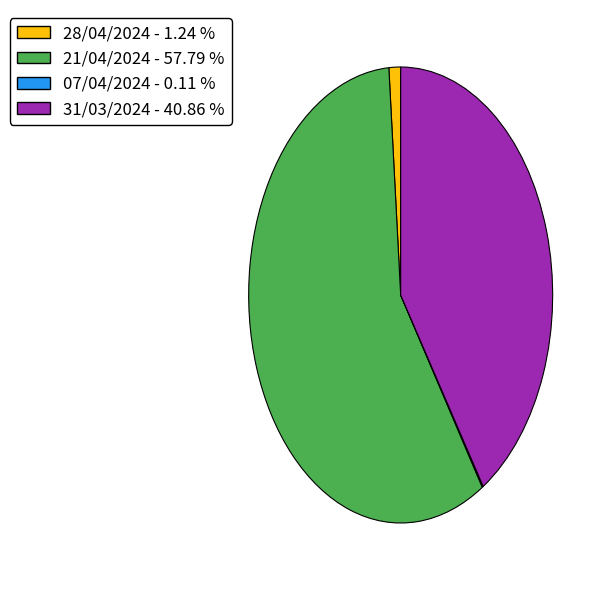

Approximately how many times larger is the value at 31/03/2024 - 40.86 % compared to 21/04/2024 - 57.79 %?

0.7